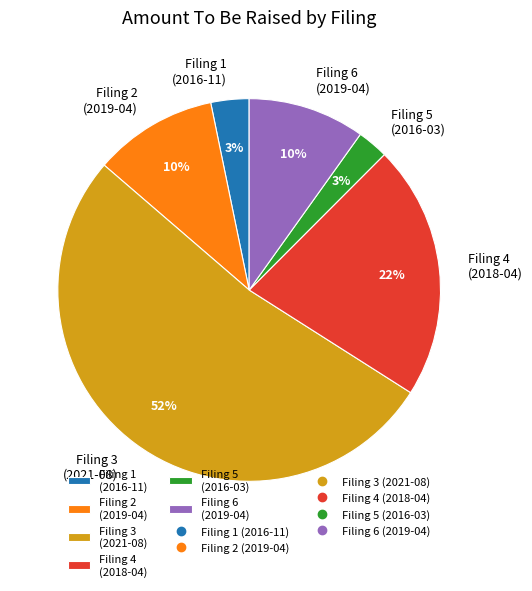

What is the largest slice in the pie chart?

Filing 3 (2021-08)